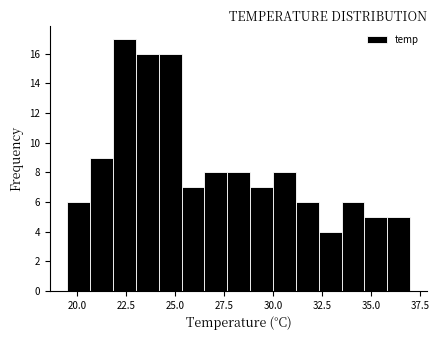

Read against the x-axis, roughly where is the centre of the tallest bar?

22.5